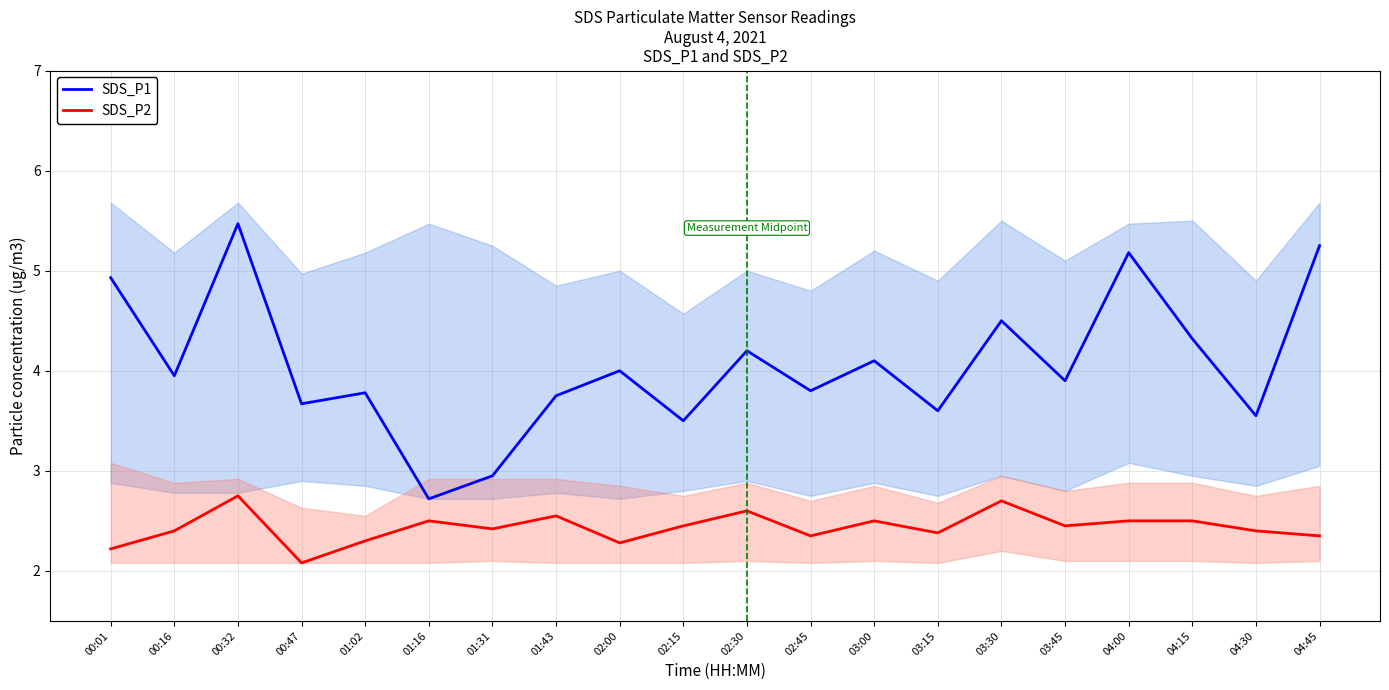

What is the label of the 13th point from the right?

01:43